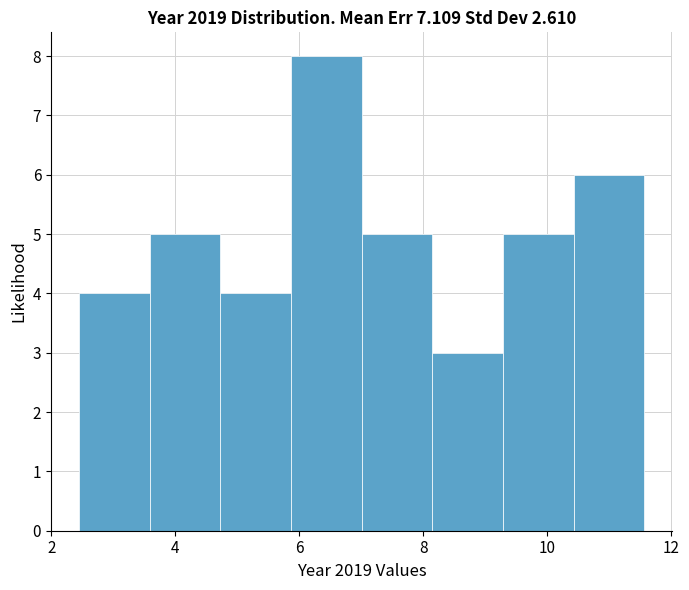

How tall is the bar that spans 2.4 to 3.6 on the x-axis? Neither the bar edges nor the heights are printed on the chart, so give them approximately, as read against the axes.

4